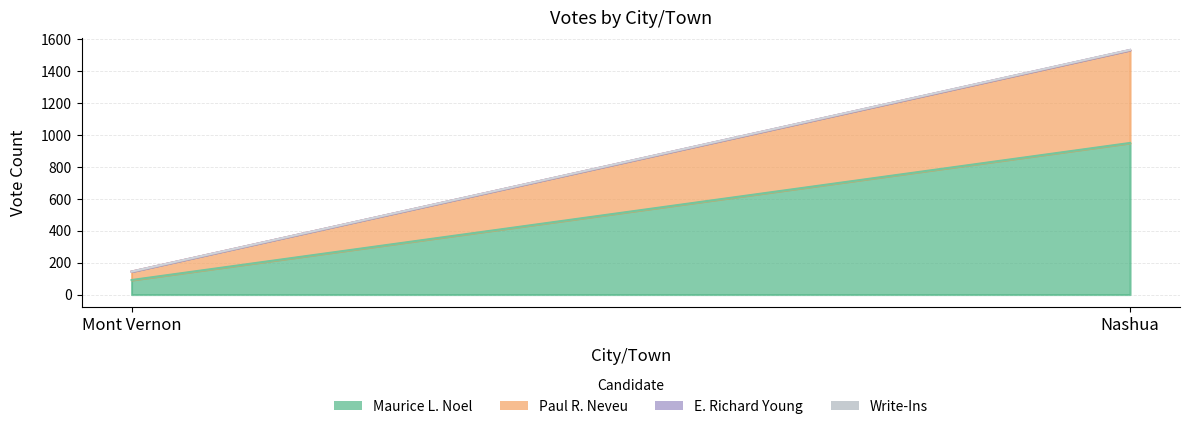

Which category has the highest value in the Write-Ins series?

Mont Vernon